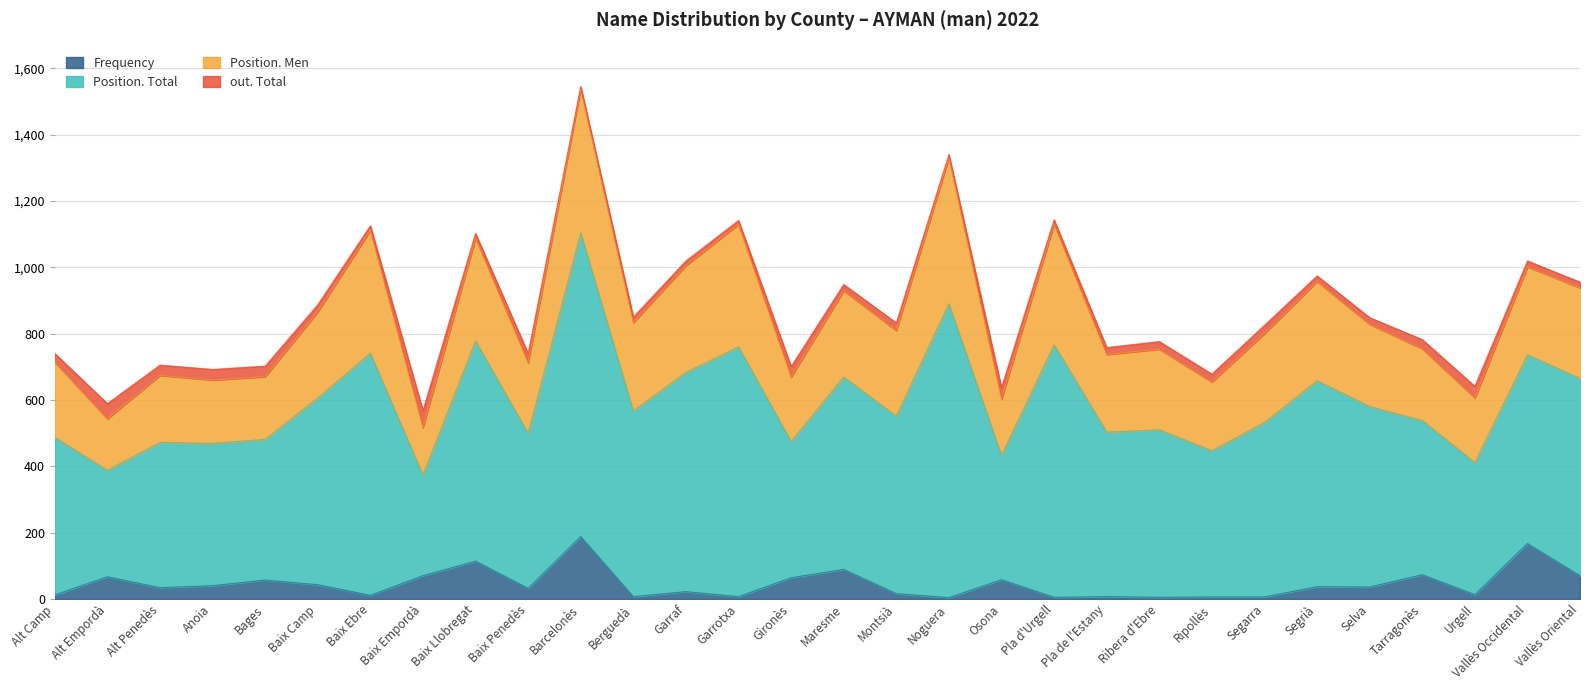

How many lines are shown in the chart?

4